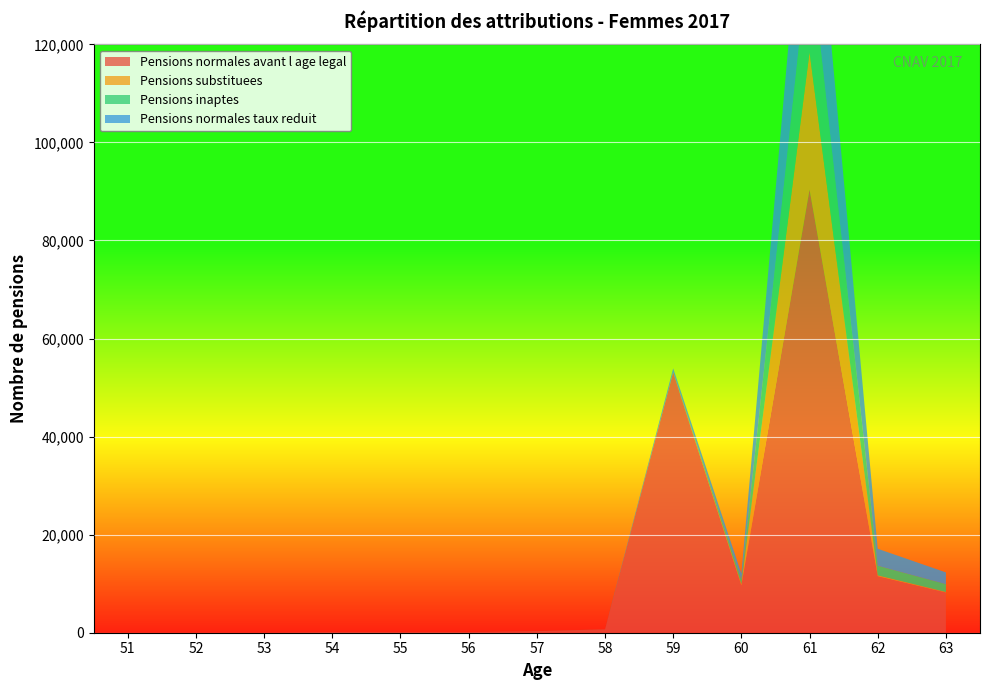

Reading left to right, what are all the values shown in this chart?

Pensions normales avant l age legal: 0	0	0	123	98	112	318	681	53084	9663	90398	11538	8216
Pensions substituees: 0	0	0	0	0	0	0	0	27	270	28006	161	94
Pensions inaptes: 0	0	0	5	6	6	6	11	41	871	21252	1956	1588
Pensions normales taux reduit: 0	0	0	0	0	0	0	0	765	1237	28507	3465	2405